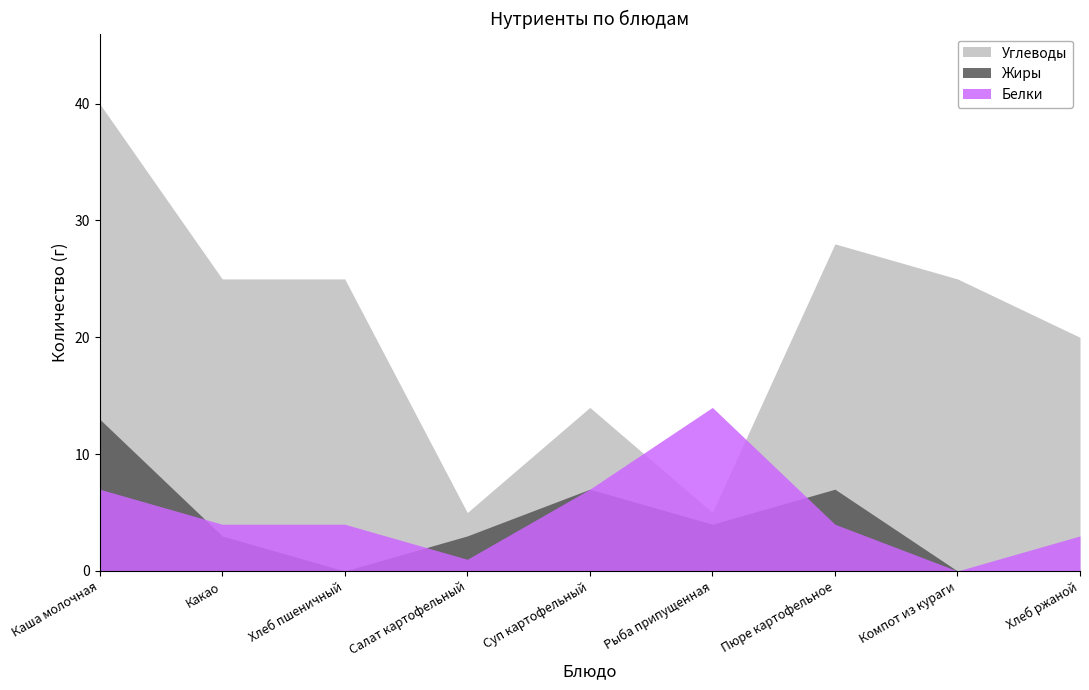

Which has a higher value, Салат картофельный or Рыба припущенная?

Рыба припущенная